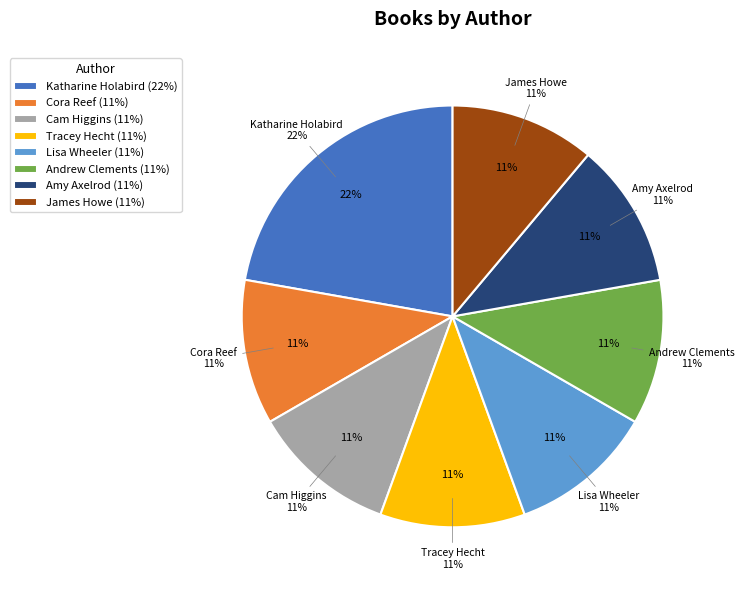

True or false: Tracey Hecht accounts for 11% of the total.

True